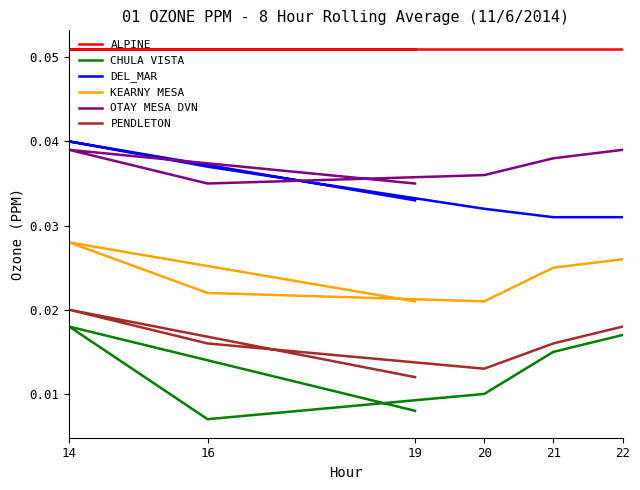

How many CHULA VISTA values are between 0 and 1?

6